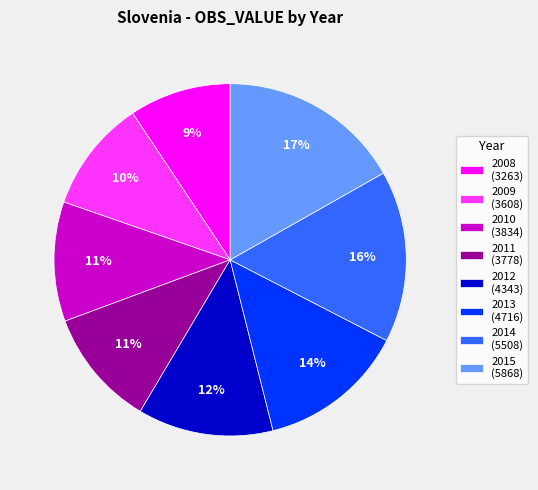

To the nearest percent, what is the combined percentage of 2011 and 2009?

21%